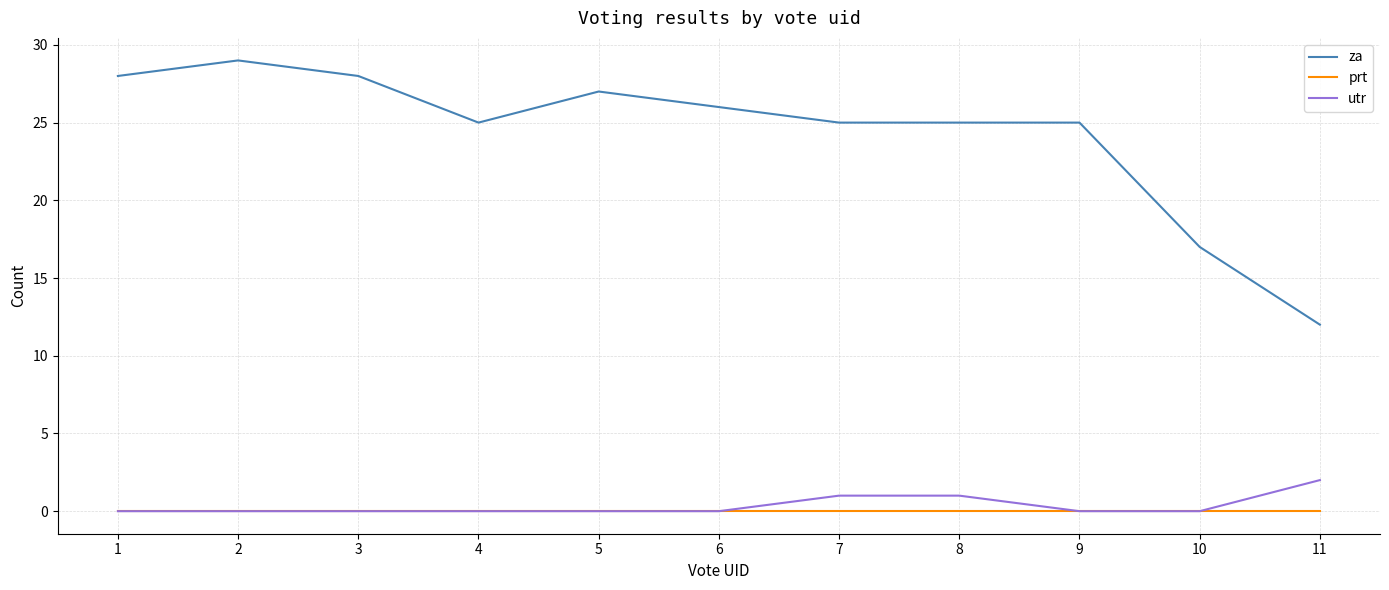

Rank the series by their maximum value, from lowest to highest.

prt, utr, za